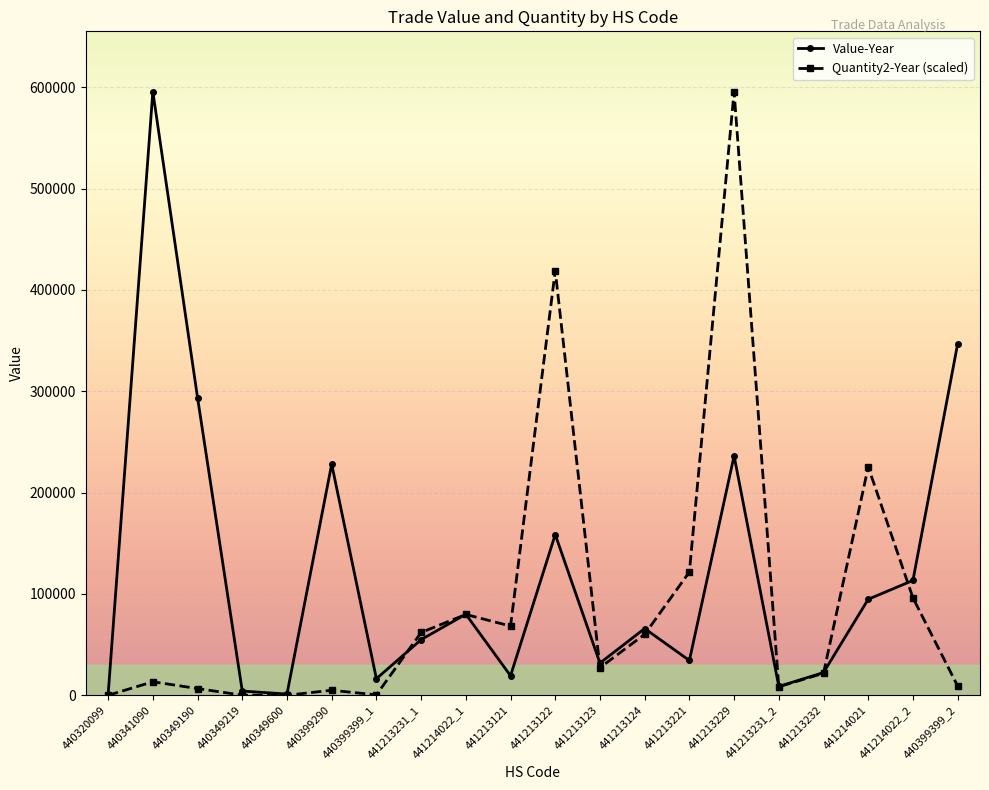

In Value-Year, how many points are higher than both neighbors (excluding endpoints)?

6